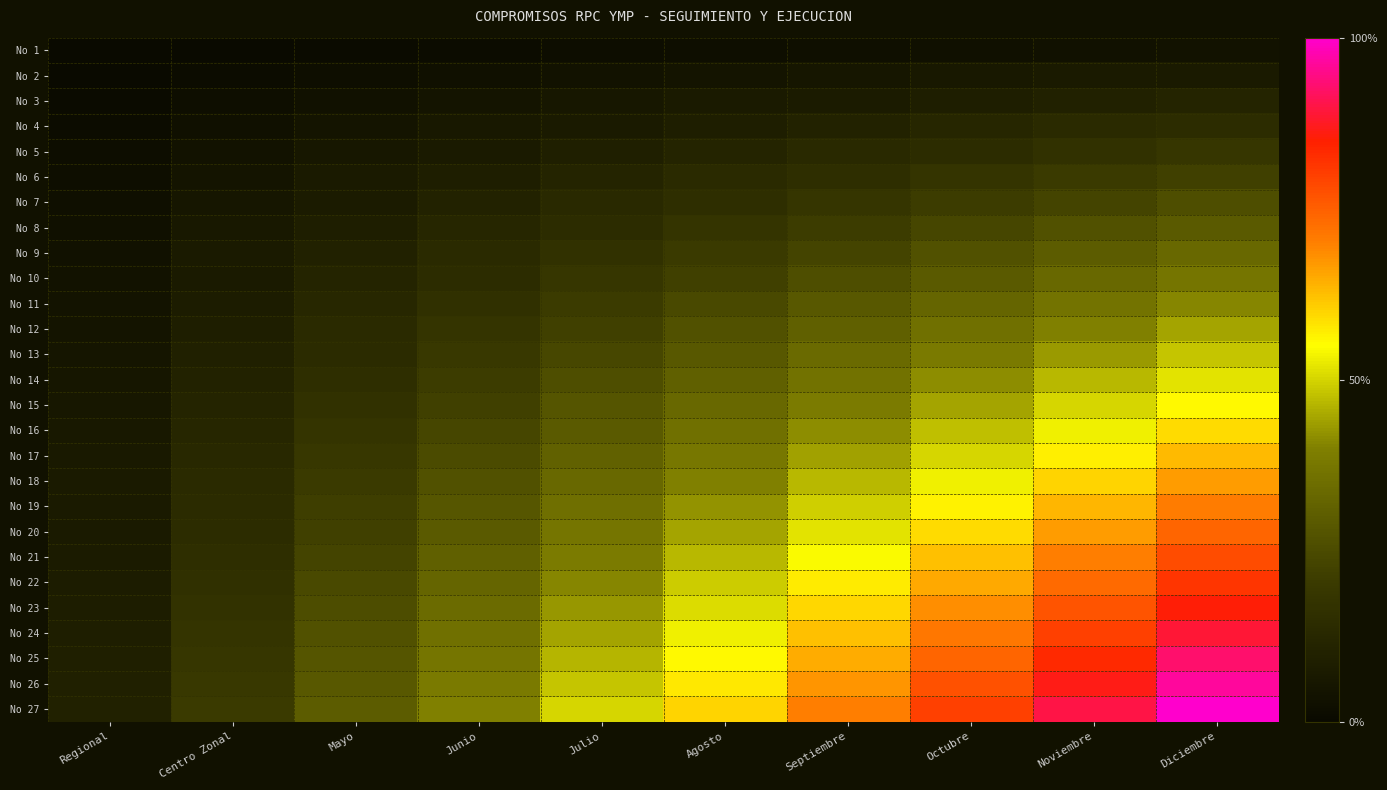

Reading left to right, list all the values displayed in this chart.

No 1: Regional=0.0	Centro Zonal=0.0	Mayo=0.0	Junio=0.0	Julio=0.0	Agosto=0.0	Septiembre=0.0	Octubre=0.0	Noviembre=0.0	Diciembre=0.0
No 2: Regional=0.0	Centro Zonal=0.0	Mayo=0.0	Junio=0.0	Julio=0.0	Agosto=0.0	Septiembre=0.1	Octubre=0.1	Noviembre=0.1	Diciembre=0.1
No 3: Regional=0.0	Centro Zonal=0.0	Mayo=0.0	Junio=0.0	Julio=0.1	Agosto=0.1	Septiembre=0.1	Octubre=0.1	Noviembre=0.1	Diciembre=0.1
No 4: Regional=0.0	Centro Zonal=0.0	Mayo=0.0	Junio=0.1	Julio=0.1	Agosto=0.1	Septiembre=0.1	Octubre=0.1	Noviembre=0.1	Diciembre=0.1
No 5: Regional=0.0	Centro Zonal=0.0	Mayo=0.1	Junio=0.1	Julio=0.1	Agosto=0.1	Septiembre=0.1	Octubre=0.1	Noviembre=0.2	Diciembre=0.2
No 6: Regional=0.0	Centro Zonal=0.0	Mayo=0.1	Junio=0.1	Julio=0.1	Agosto=0.1	Septiembre=0.2	Octubre=0.2	Noviembre=0.2	Diciembre=0.2
No 7: Regional=0.0	Centro Zonal=0.1	Mayo=0.1	Junio=0.1	Julio=0.1	Agosto=0.2	Septiembre=0.2	Octubre=0.2	Noviembre=0.2	Diciembre=0.3
No 8: Regional=0.0	Centro Zonal=0.1	Mayo=0.1	Junio=0.1	Julio=0.1	Agosto=0.2	Septiembre=0.2	Octubre=0.2	Noviembre=0.3	Diciembre=0.3
No 9: Regional=0.0	Centro Zonal=0.1	Mayo=0.1	Junio=0.1	Julio=0.2	Agosto=0.2	Septiembre=0.2	Octubre=0.3	Noviembre=0.3	Diciembre=0.3
No 10: Regional=0.0	Centro Zonal=0.1	Mayo=0.1	Junio=0.1	Julio=0.2	Agosto=0.2	Septiembre=0.3	Octubre=0.3	Noviembre=0.3	Diciembre=0.4
No 11: Regional=0.0	Centro Zonal=0.1	Mayo=0.1	Junio=0.2	Julio=0.2	Agosto=0.2	Septiembre=0.3	Octubre=0.3	Noviembre=0.4	Diciembre=0.4
No 12: Regional=0.0	Centro Zonal=0.1	Mayo=0.1	Junio=0.2	Julio=0.2	Agosto=0.3	Septiembre=0.3	Octubre=0.4	Noviembre=0.4	Diciembre=0.4
No 13: Regional=0.0	Centro Zonal=0.1	Mayo=0.1	Junio=0.2	Julio=0.2	Agosto=0.3	Septiembre=0.3	Octubre=0.4	Noviembre=0.4	Diciembre=0.5
No 14: Regional=0.1	Centro Zonal=0.1	Mayo=0.2	Junio=0.2	Julio=0.3	Agosto=0.3	Septiembre=0.4	Octubre=0.4	Noviembre=0.5	Diciembre=0.5
No 15: Regional=0.1	Centro Zonal=0.1	Mayo=0.2	Junio=0.2	Julio=0.3	Agosto=0.3	Septiembre=0.4	Octubre=0.4	Noviembre=0.5	Diciembre=0.6
No 16: Regional=0.1	Centro Zonal=0.1	Mayo=0.2	Junio=0.2	Julio=0.3	Agosto=0.4	Septiembre=0.4	Octubre=0.5	Noviembre=0.5	Diciembre=0.6
No 17: Regional=0.1	Centro Zonal=0.1	Mayo=0.2	Junio=0.3	Julio=0.3	Agosto=0.4	Septiembre=0.4	Octubre=0.5	Noviembre=0.6	Diciembre=0.6
No 18: Regional=0.1	Centro Zonal=0.1	Mayo=0.2	Junio=0.3	Julio=0.3	Agosto=0.4	Septiembre=0.5	Octubre=0.5	Noviembre=0.6	Diciembre=0.7
No 19: Regional=0.1	Centro Zonal=0.1	Mayo=0.2	Junio=0.3	Julio=0.4	Agosto=0.4	Septiembre=0.5	Octubre=0.6	Noviembre=0.6	Diciembre=0.7
No 20: Regional=0.1	Centro Zonal=0.1	Mayo=0.2	Junio=0.3	Julio=0.4	Agosto=0.4	Septiembre=0.5	Octubre=0.6	Noviembre=0.7	Diciembre=0.7
No 21: Regional=0.1	Centro Zonal=0.2	Mayo=0.2	Junio=0.3	Julio=0.4	Agosto=0.5	Septiembre=0.5	Octubre=0.6	Noviembre=0.7	Diciembre=0.8
No 22: Regional=0.1	Centro Zonal=0.2	Mayo=0.2	Junio=0.3	Julio=0.4	Agosto=0.5	Septiembre=0.6	Octubre=0.7	Noviembre=0.7	Diciembre=0.8
No 23: Regional=0.1	Centro Zonal=0.2	Mayo=0.3	Junio=0.3	Julio=0.4	Agosto=0.5	Septiembre=0.6	Octubre=0.7	Noviembre=0.8	Diciembre=0.9
No 24: Regional=0.1	Centro Zonal=0.2	Mayo=0.3	Junio=0.4	Julio=0.4	Agosto=0.5	Septiembre=0.6	Octubre=0.7	Noviembre=0.8	Diciembre=0.9
No 25: Regional=0.1	Centro Zonal=0.2	Mayo=0.3	Junio=0.4	Julio=0.5	Agosto=0.6	Septiembre=0.6	Octubre=0.7	Noviembre=0.8	Diciembre=0.9
No 26: Regional=0.1	Centro Zonal=0.2	Mayo=0.3	Junio=0.4	Julio=0.5	Agosto=0.6	Septiembre=0.7	Octubre=0.8	Noviembre=0.9	Diciembre=1.0
No 27: Regional=0.1	Centro Zonal=0.2	Mayo=0.3	Junio=0.4	Julio=0.5	Agosto=0.6	Septiembre=0.7	Octubre=0.8	Noviembre=0.9	Diciembre=1.0